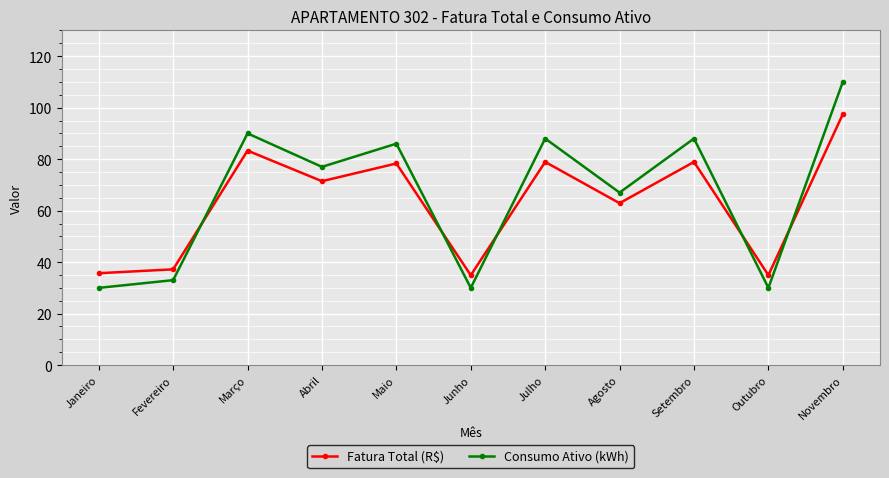

What is the greatest value displayed?

110.0